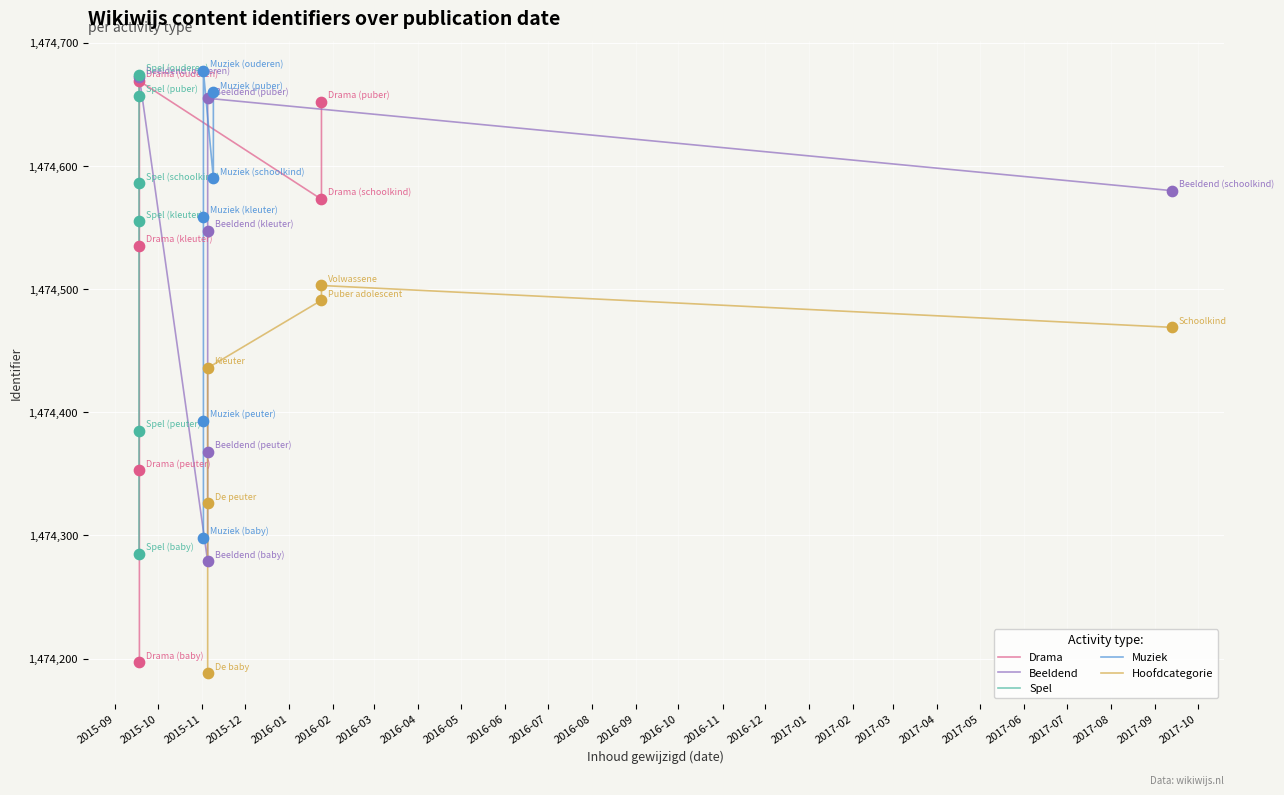

What are all the series names shown in the legend?

Drama, Beeldend, Spel, Muziek, Hoofdcategorie